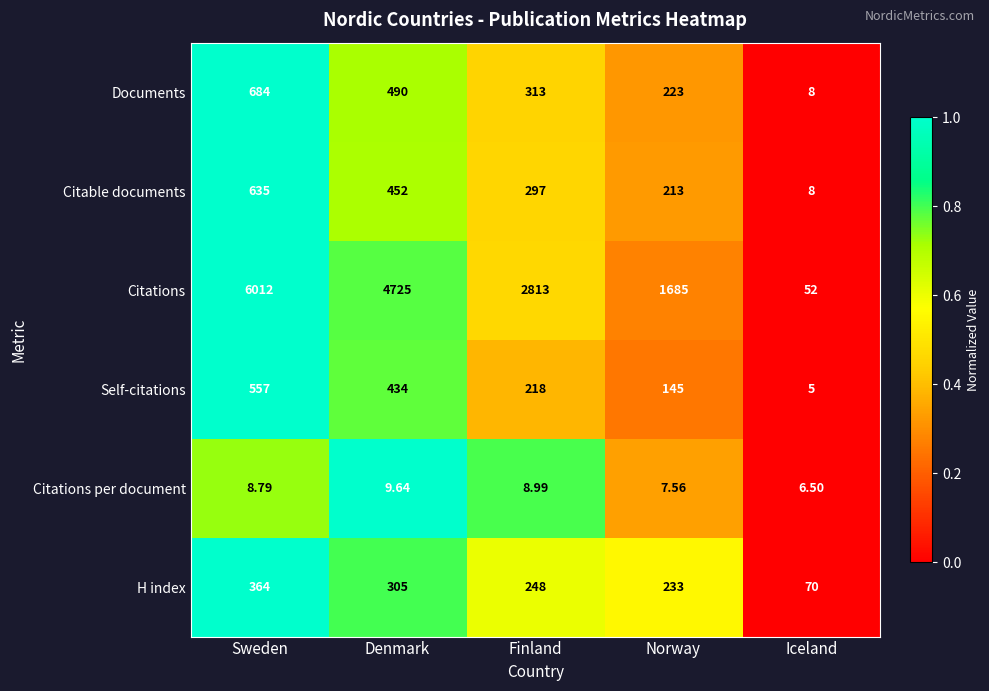

Rank the series at Sweden from highest to lowest value.

Citations, Documents, Citable documents, Self-citations, H index, Citations per document